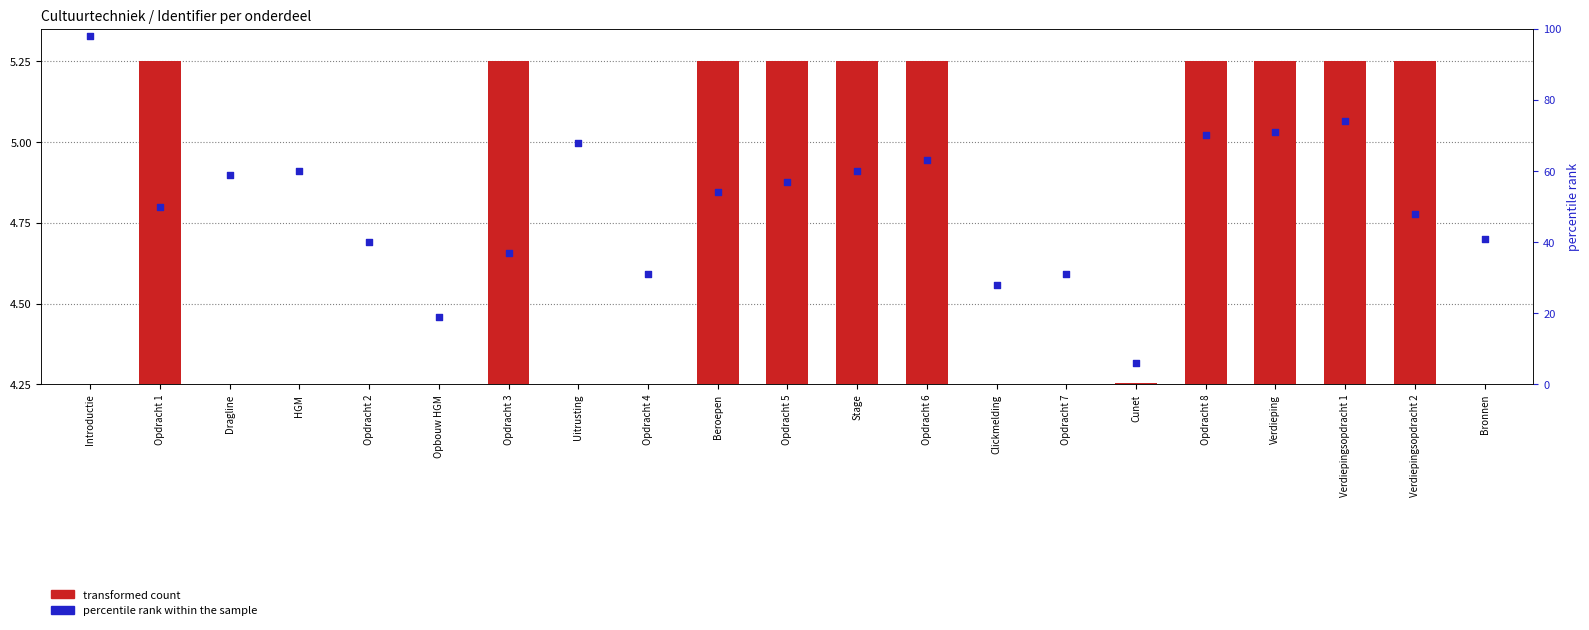

What is the total value across all series at Verdieping?

76.2